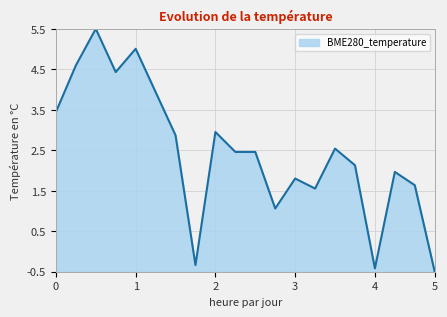

What is the maximum value shown in the chart?

5.5